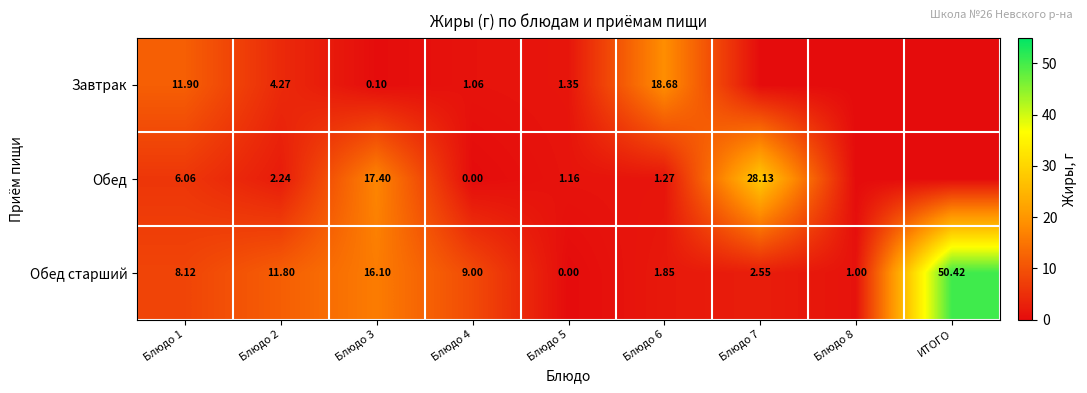

Is it true that Завтрак equals 32.5 at Блюдо 6?

False